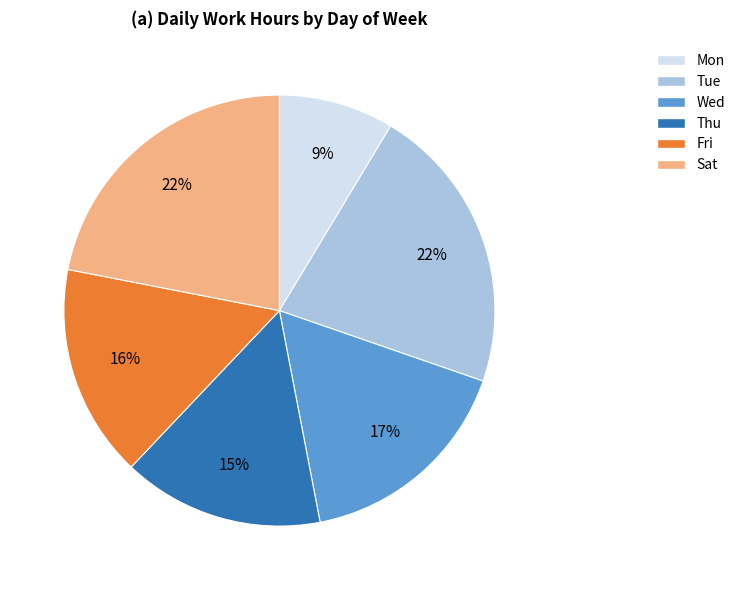

Which category has the smallest portion of the pie?

Mon